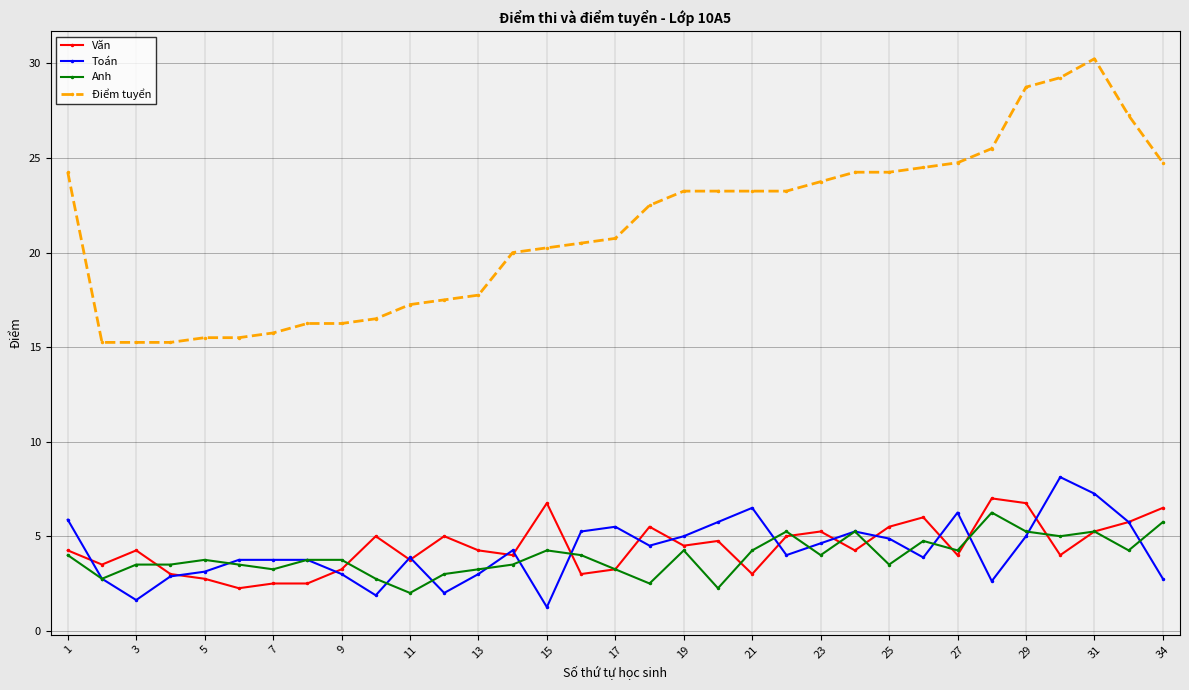

Which series has the largest total across all categories?

Điểm tuyển